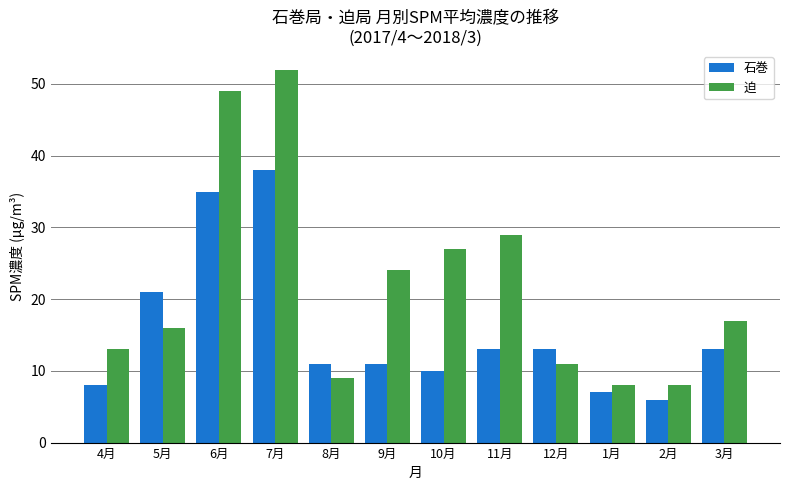

What is the value of the 石巻 bar at the 7th from the left?

10